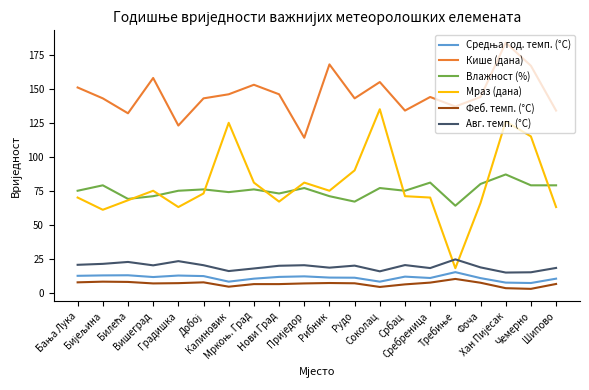

Where is the first local maximum for Кише (дана)?

Вишеград